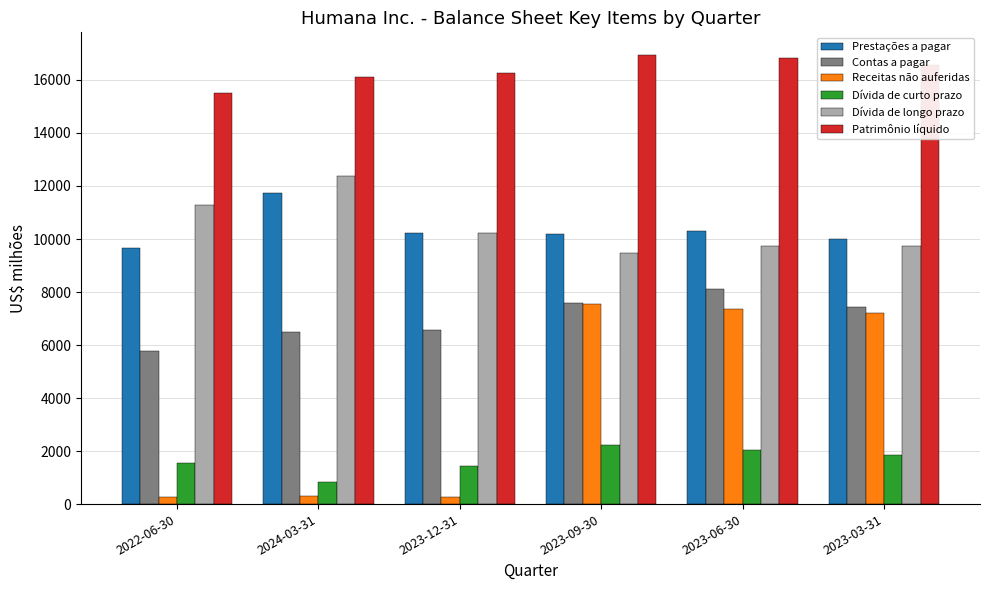

Which category has the highest value in the Contas a pagar series?

2023-06-30